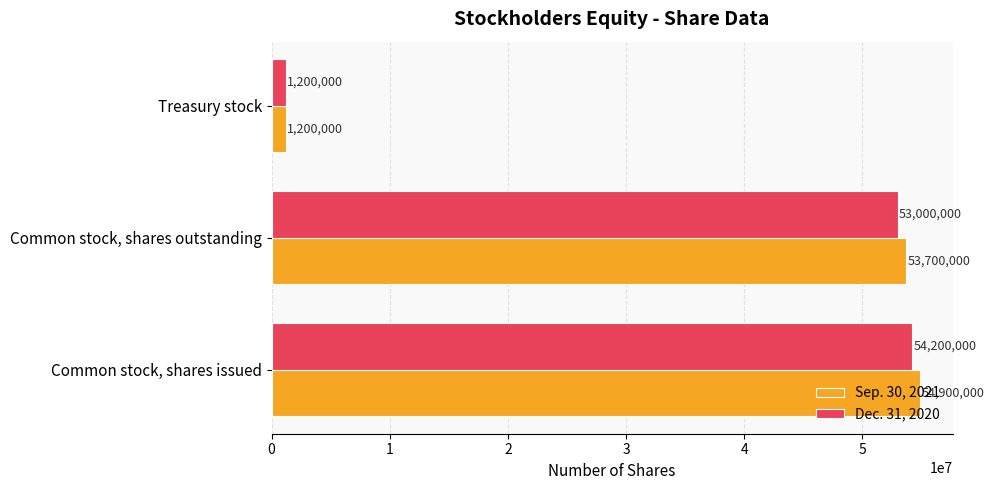

Which series has the largest range (max minus min)?

Sep. 30, 2021